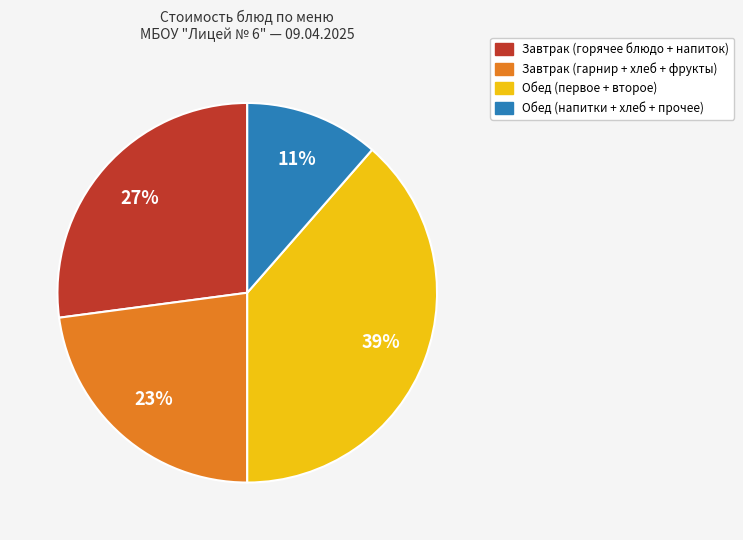

Is there any slice that represents more than half of the pie?

No